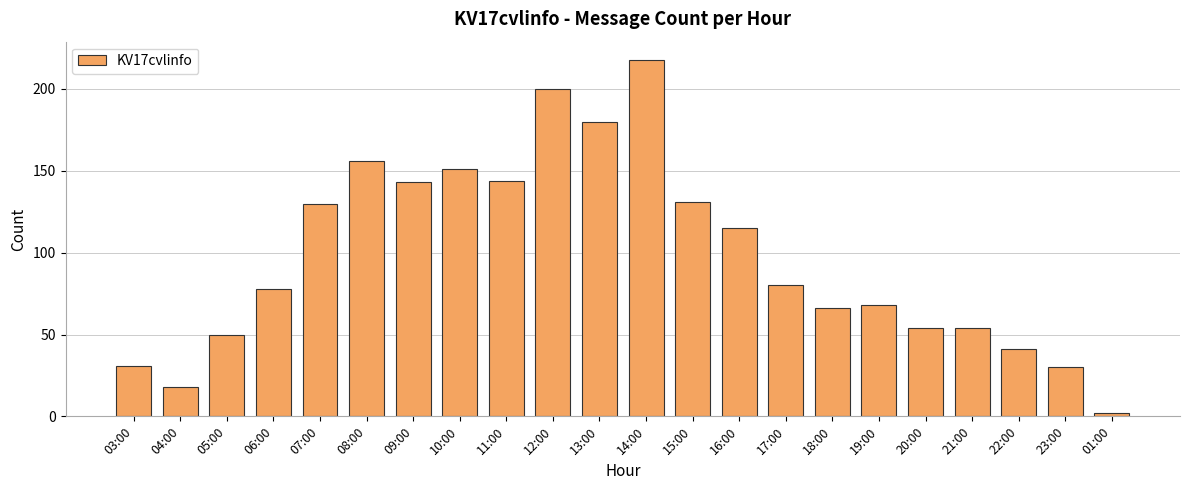

Does the chart contain any negative values?

No